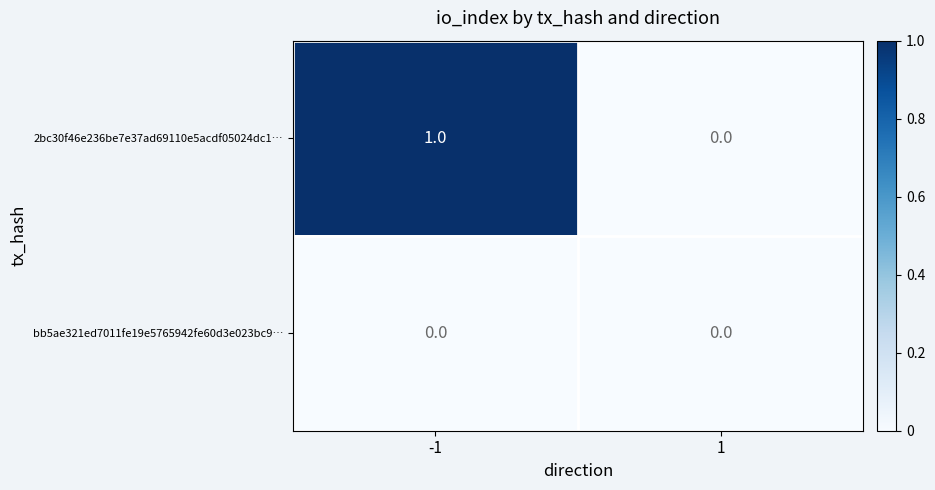

Is the value of bb5ae321ed7011fe19e5765942fe60d3e023bc9… at 1 greater than the value of 2bc30f46e236be7e37ad69110e5acdf05024dc1… at -1?

No